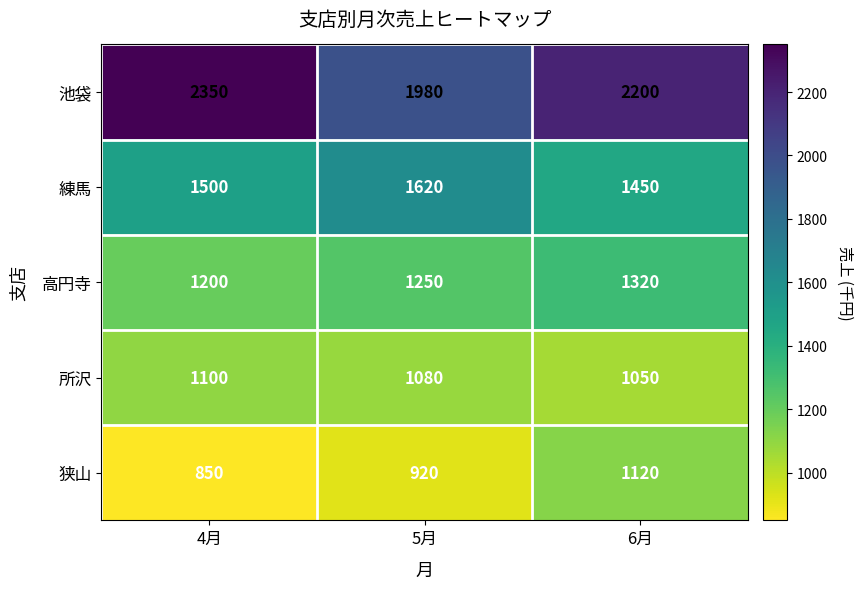

Which series has the largest range (max minus min)?

池袋